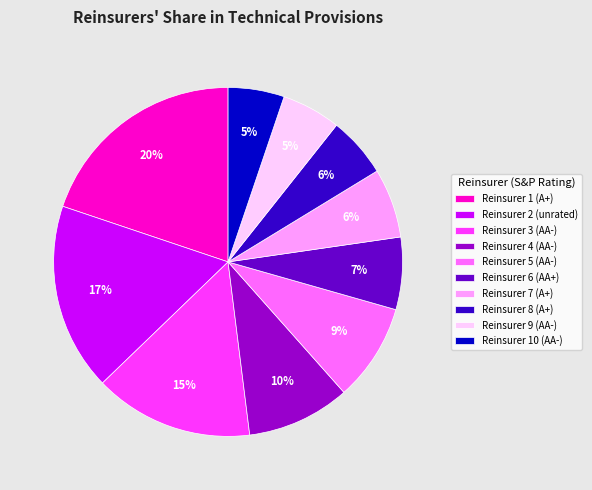

Is Reinsurer 8 (A+) the majority of the pie?

No